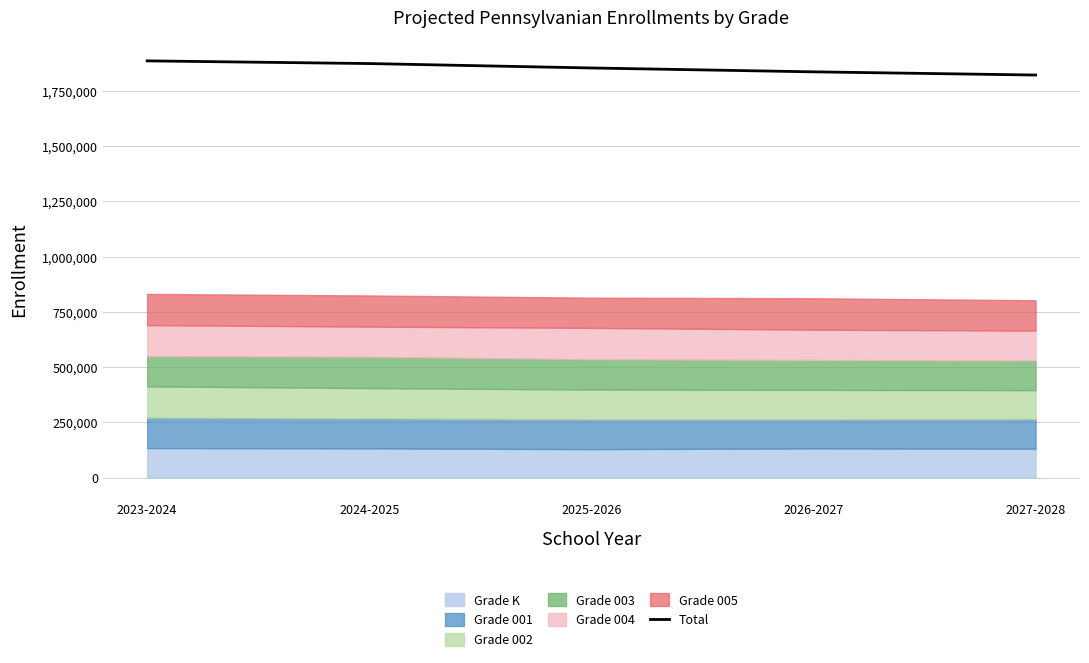

At which label is the value closest to 1853202?

2025-2026